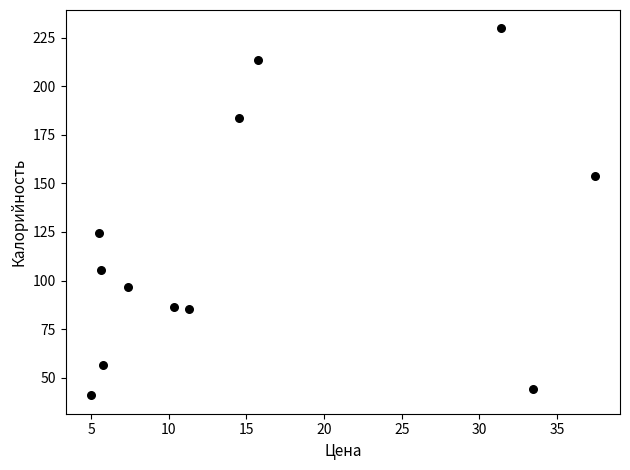

What Y value in the scatter plot is closest to 135?

124.7